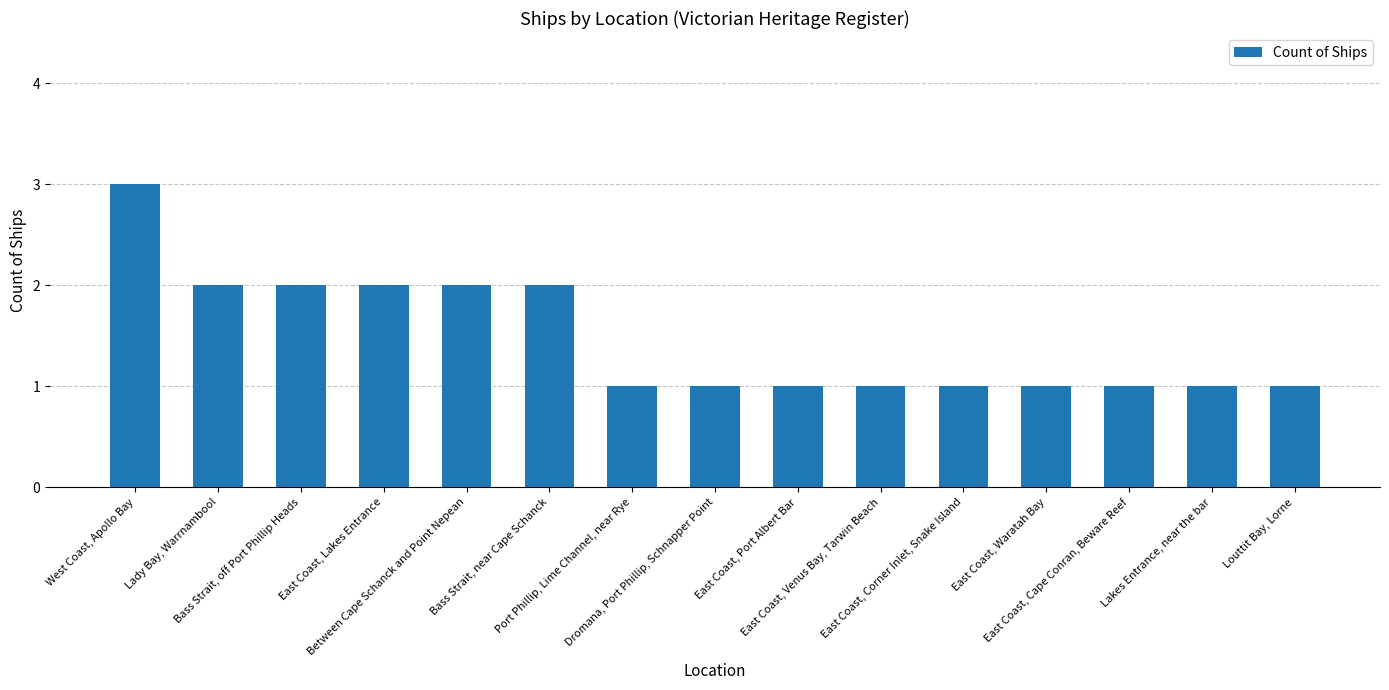

Are the bars grouped side by side (vs. stacked)?

No